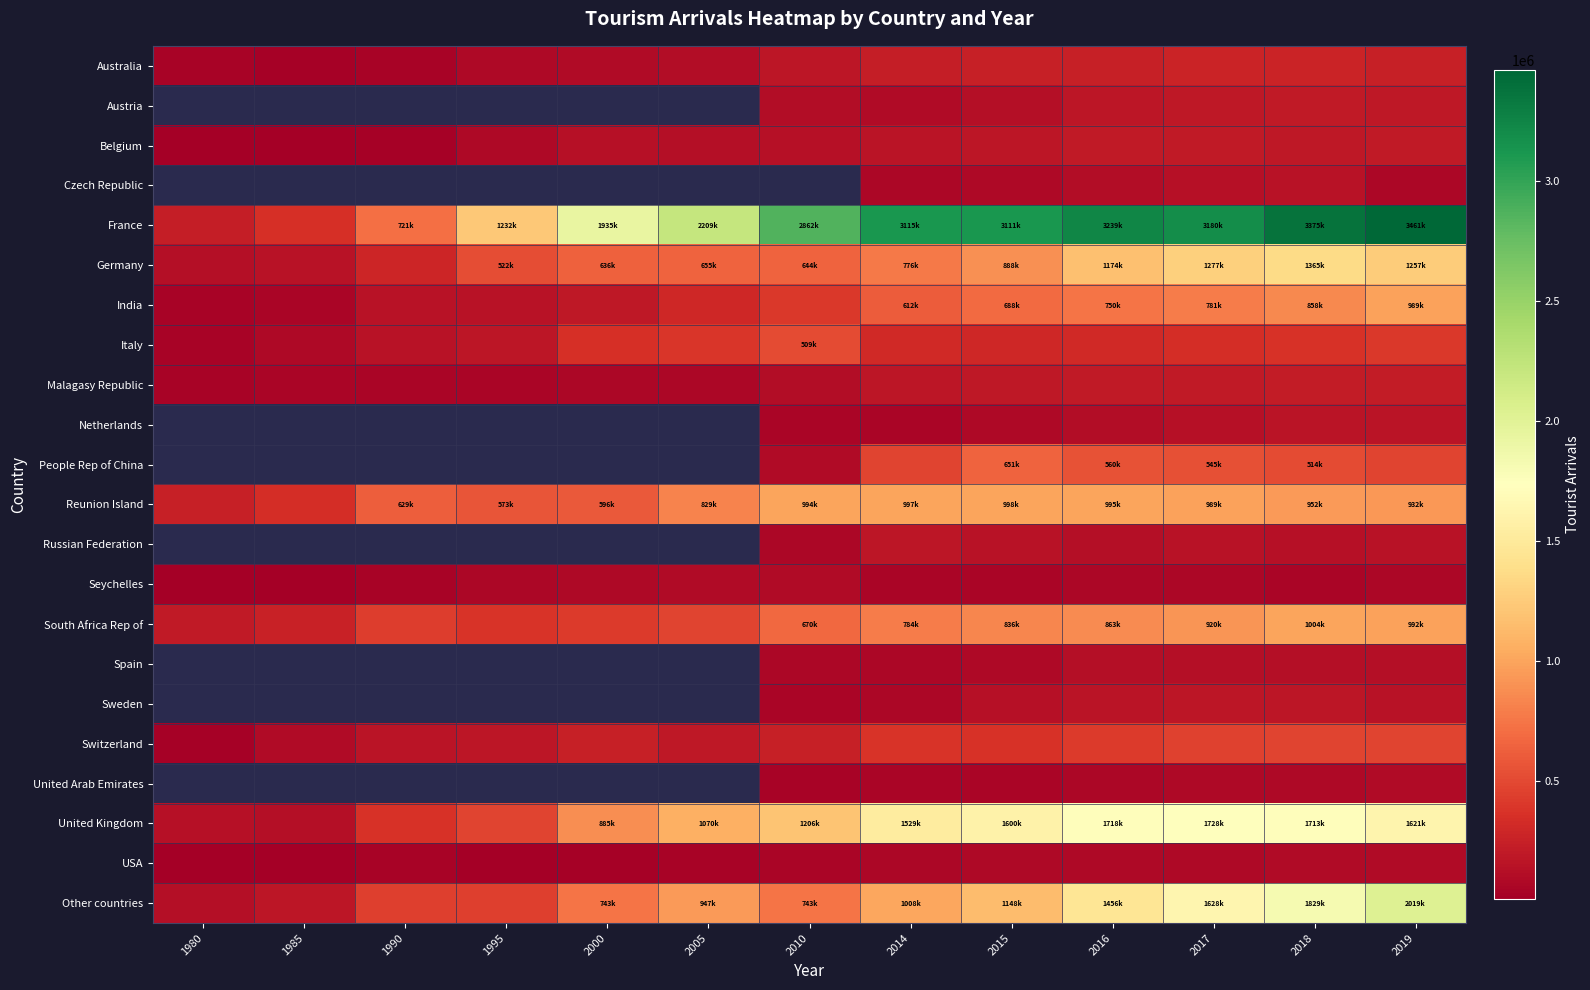

How many values in the Other countries series are below 947102?

6